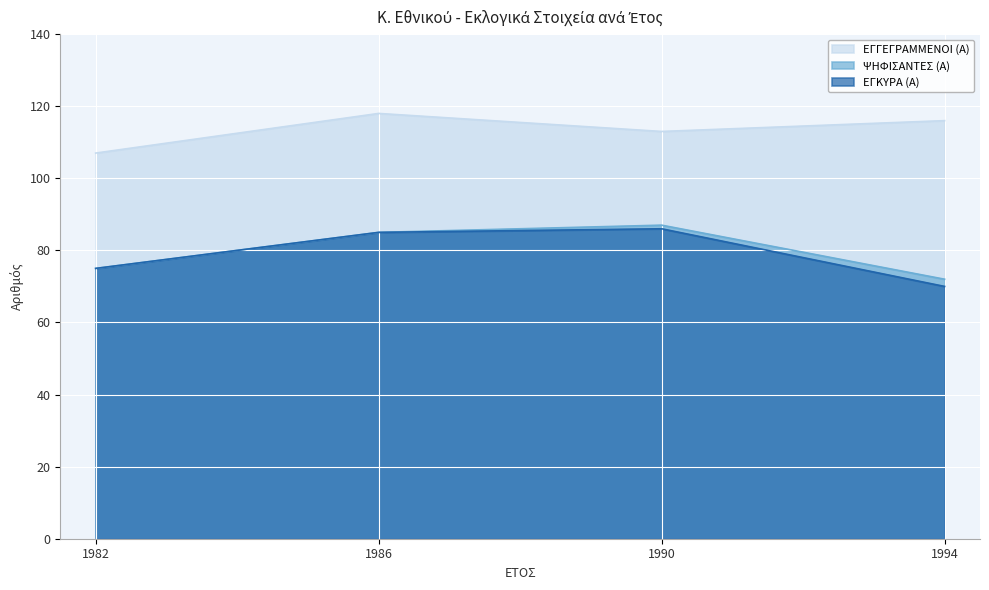

The value of ΨΗΦΙΣΑΝΤΕΣ (Α) at 1994 is 72. True or false?

True